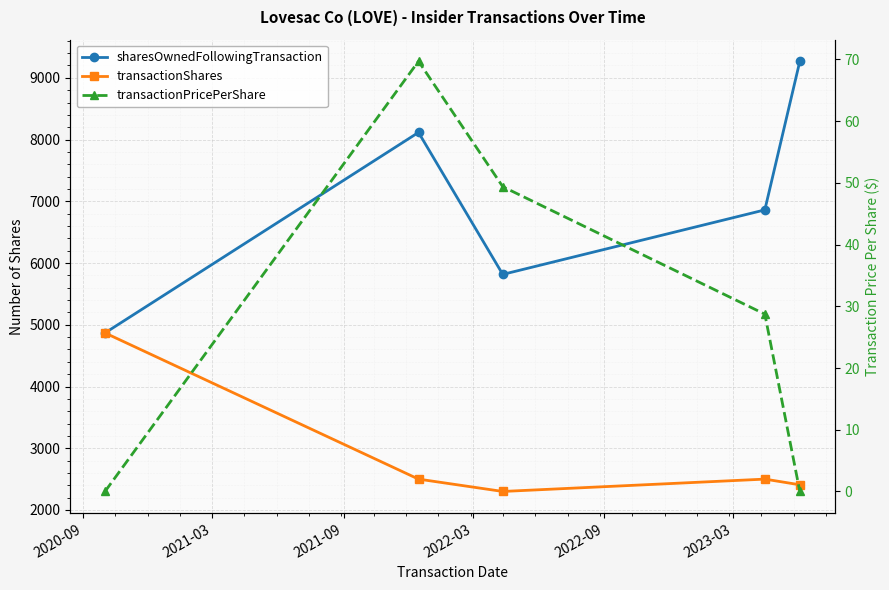

What is the total value across all series at 2020-09?

9736.0